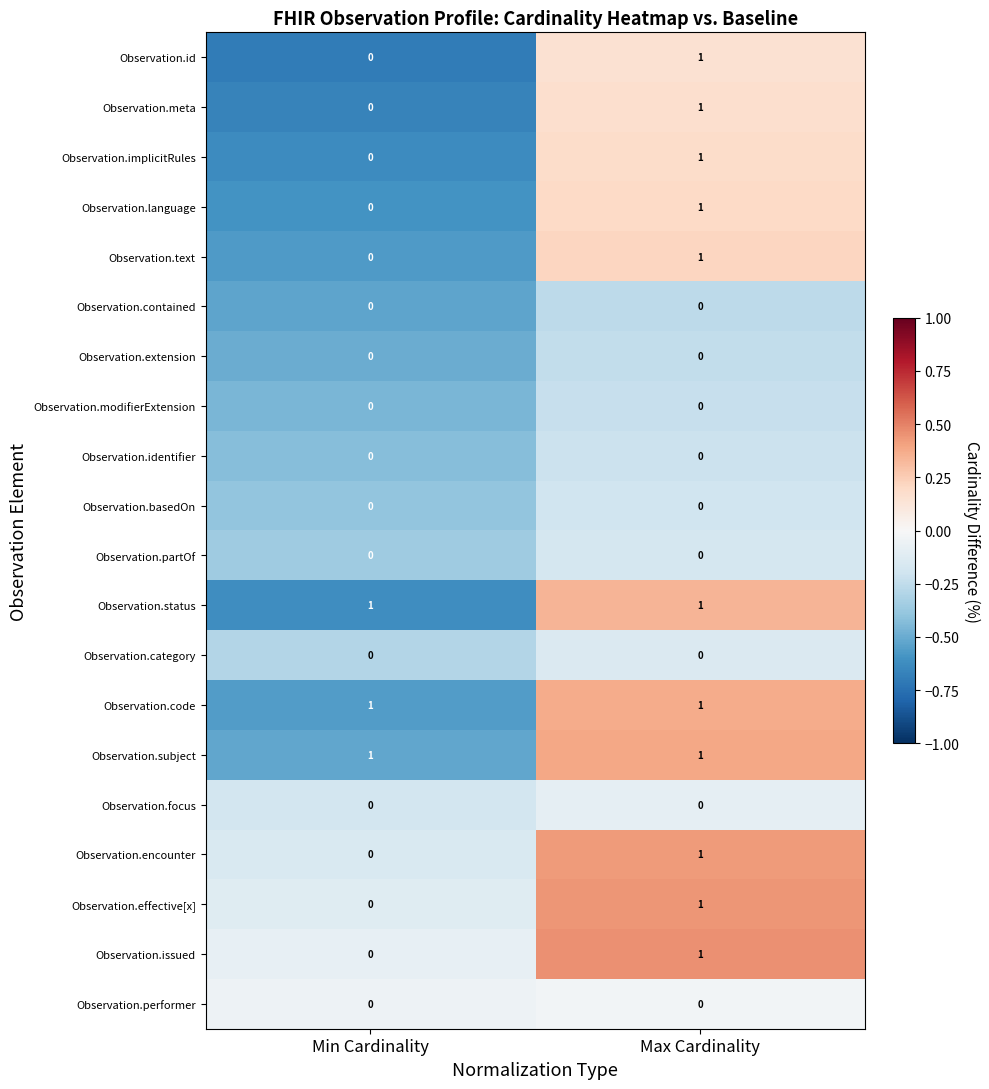

At which category is the sum across all series the highest?

Max Cardinality